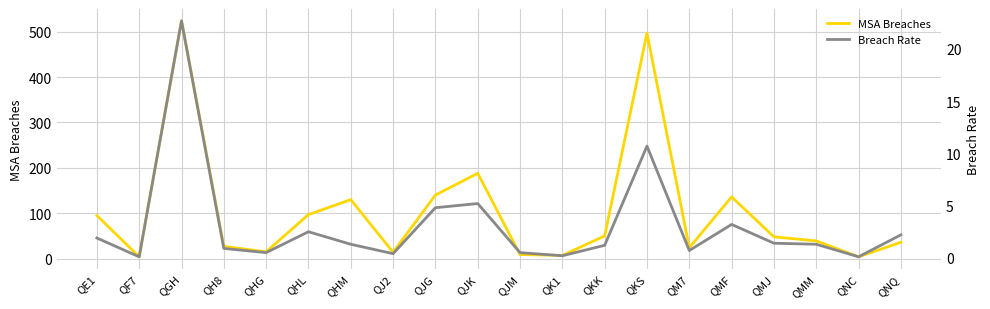

What is the sum of all Breach Rate values?

61.8